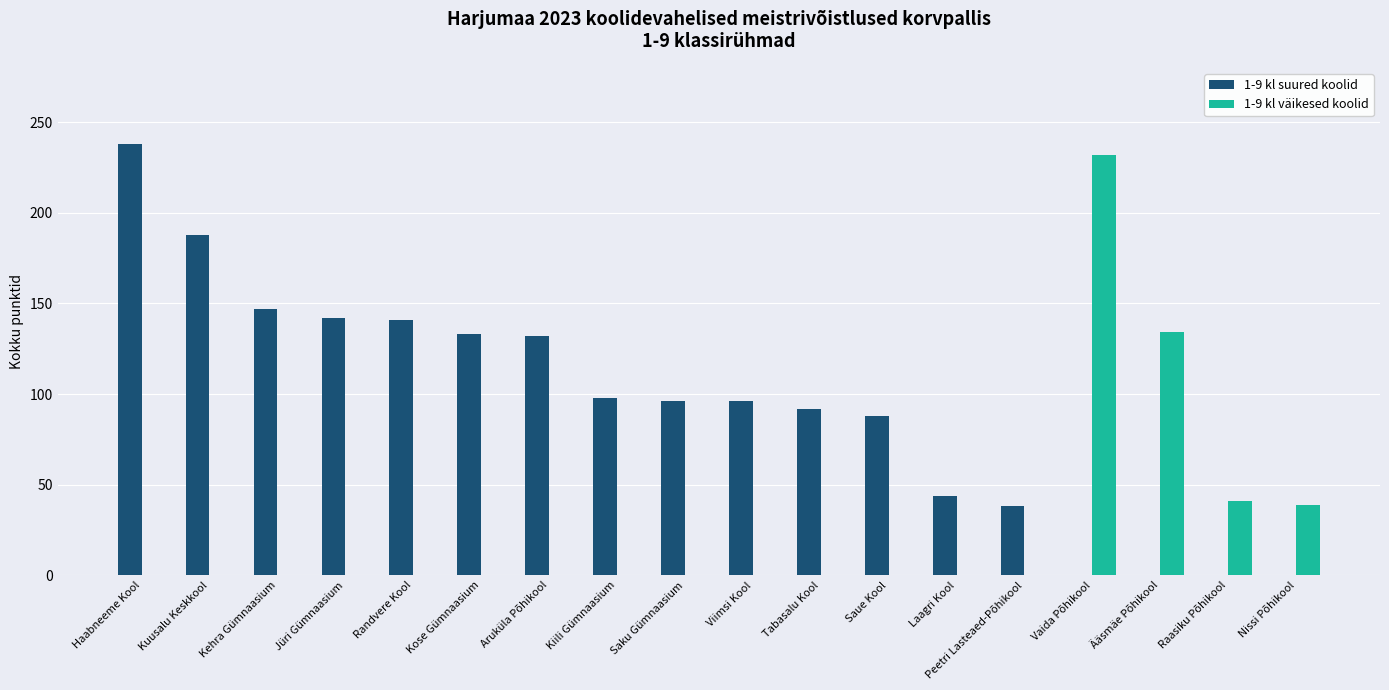

What is the difference between the 1-9 kl suured koolid values at Ääsmäe Põhikool and Tabasalu Kool?

92